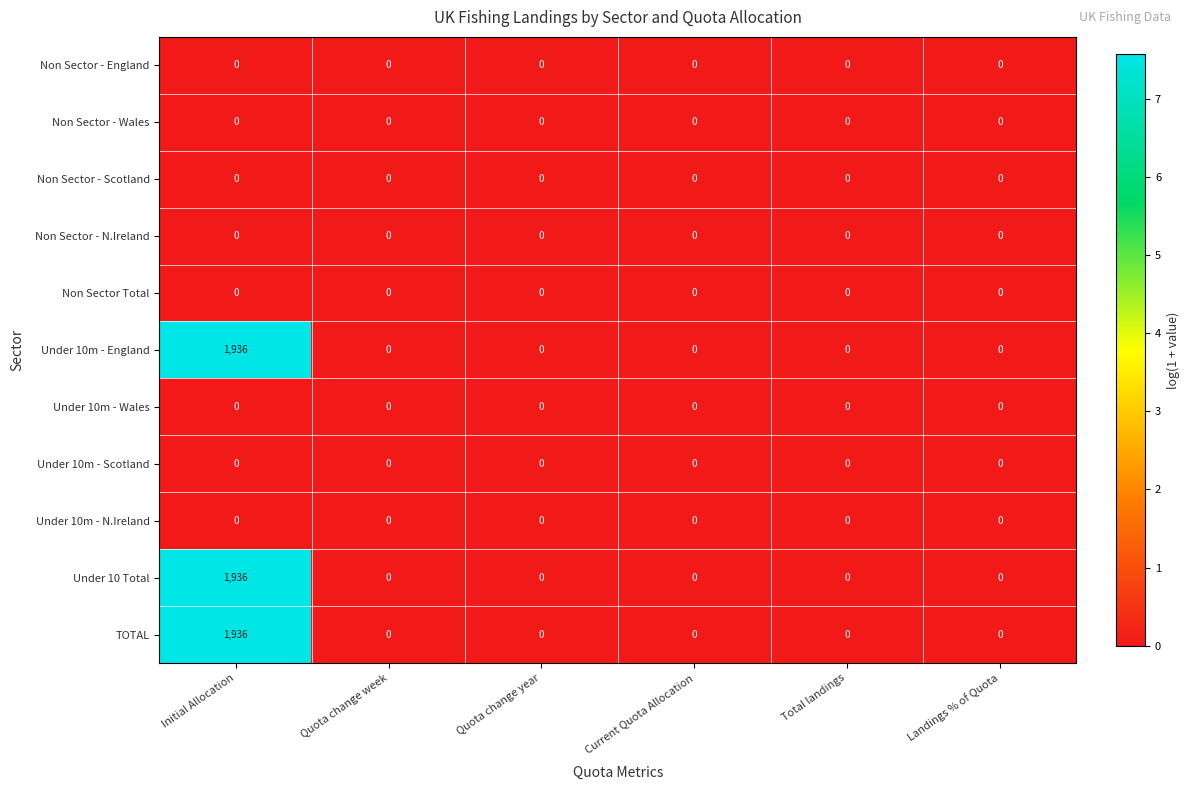

Is it true that Under 10m - Wales equals 0 at Landings % of Quota?

True